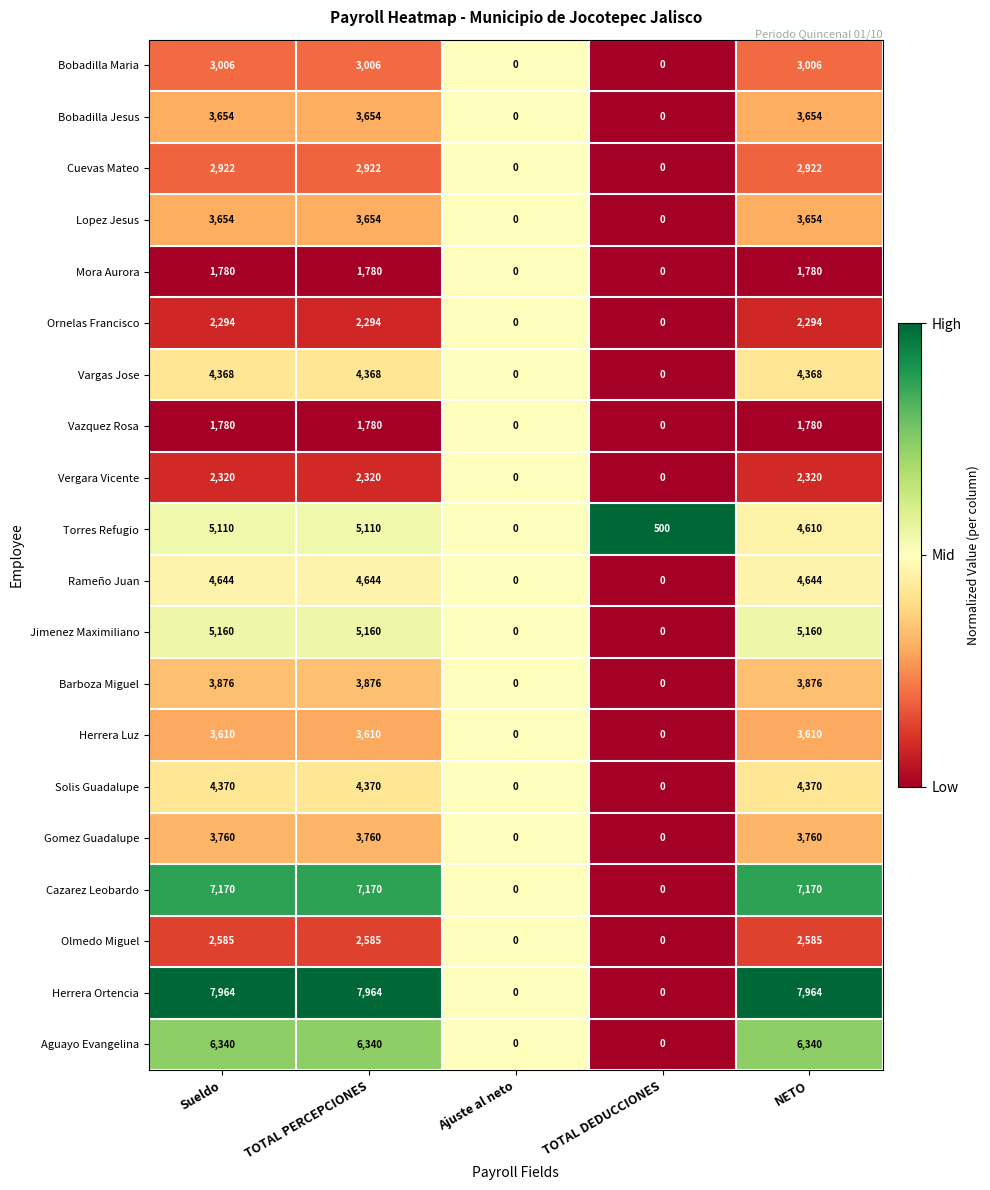

The Rameño Juan series shows 4644 at Sueldo. True or false?

True